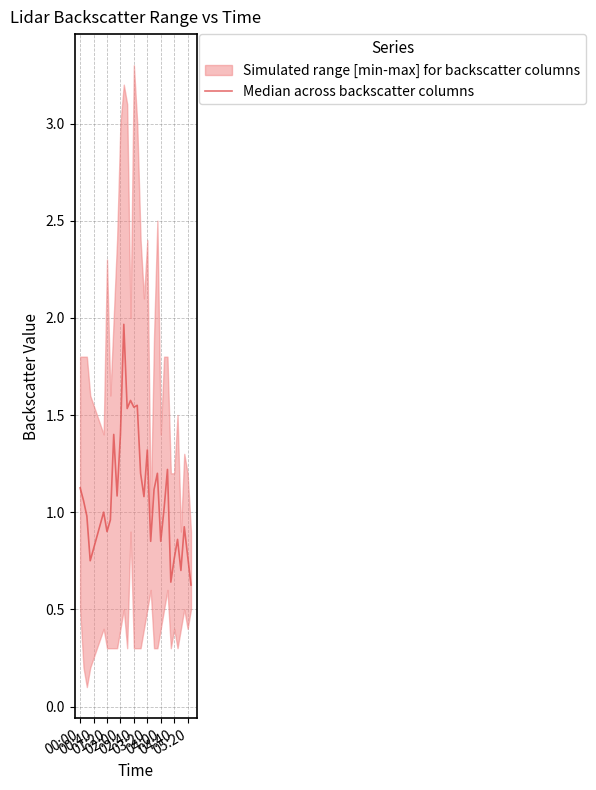

What position from the left is 04:40?

29